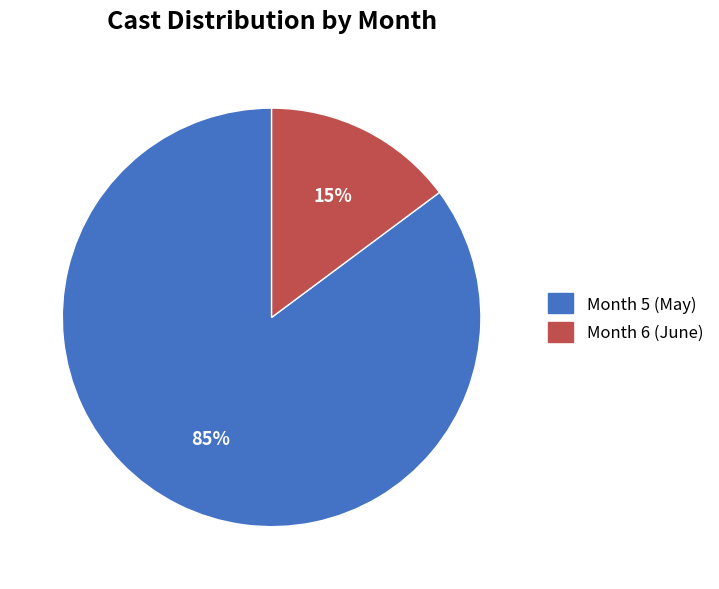

Is there any slice that represents more than half of the pie?

Yes